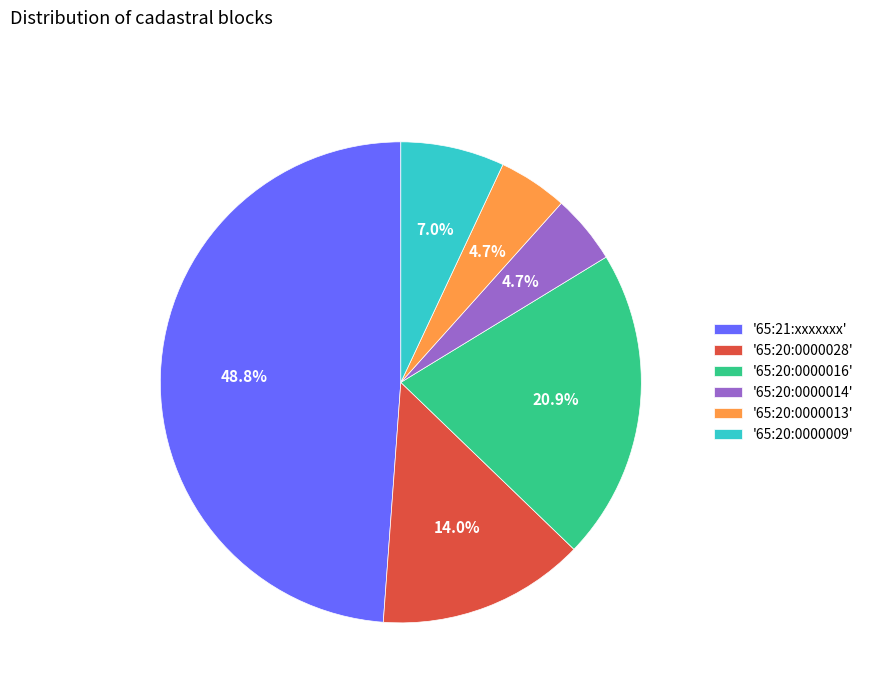

How many slices are in this pie chart?

6